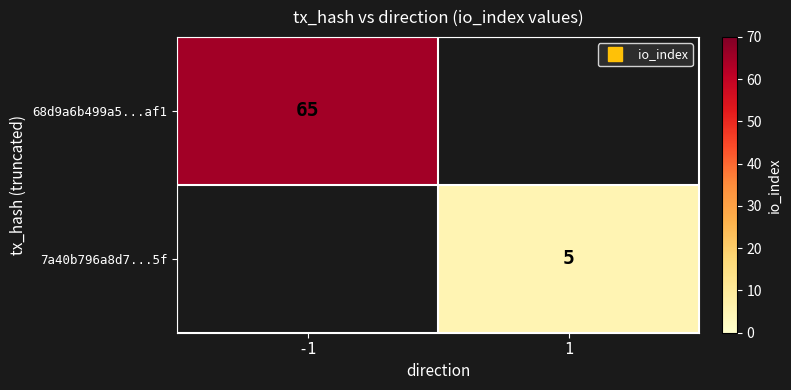

What is the maximum value shown in the chart?

65.0